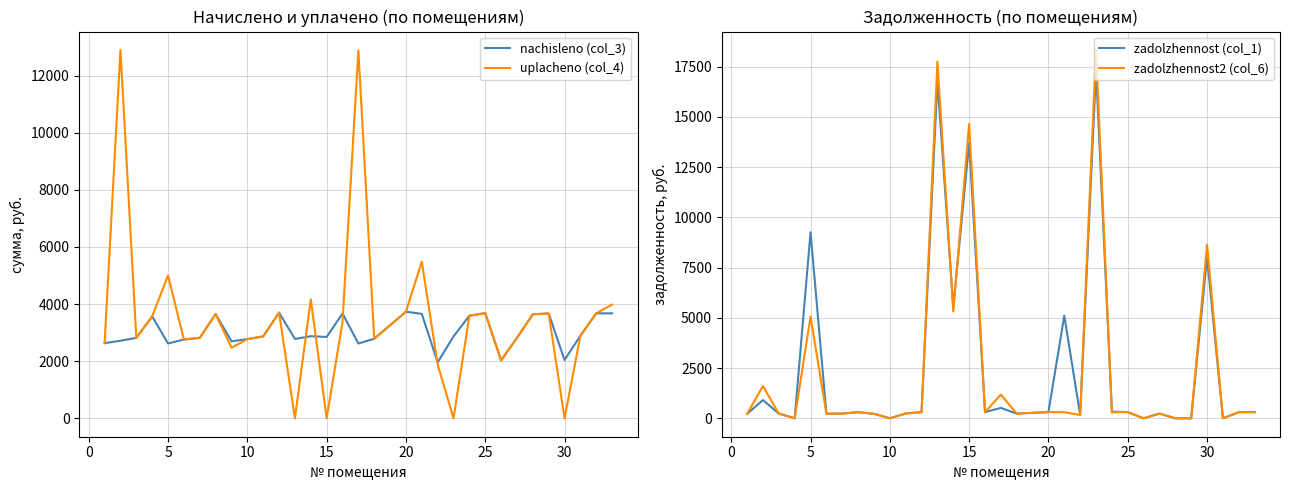

What is the sum of all zadolzhennost (col_1) values?

81642.2